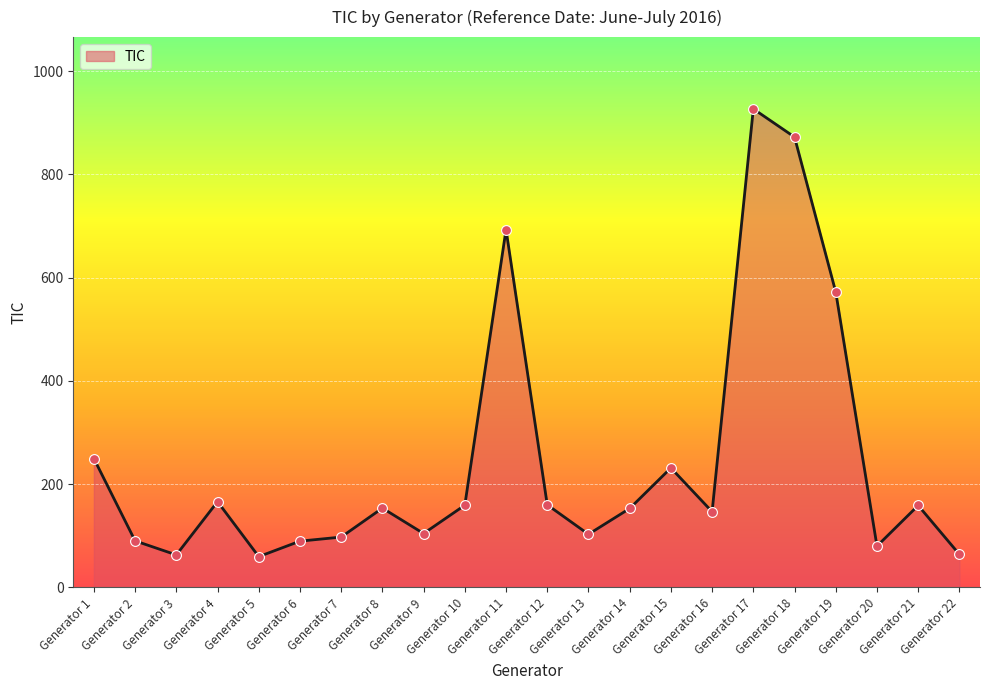

What is the ratio of the value at Generator 13 to the value at Generator 20?

1.3